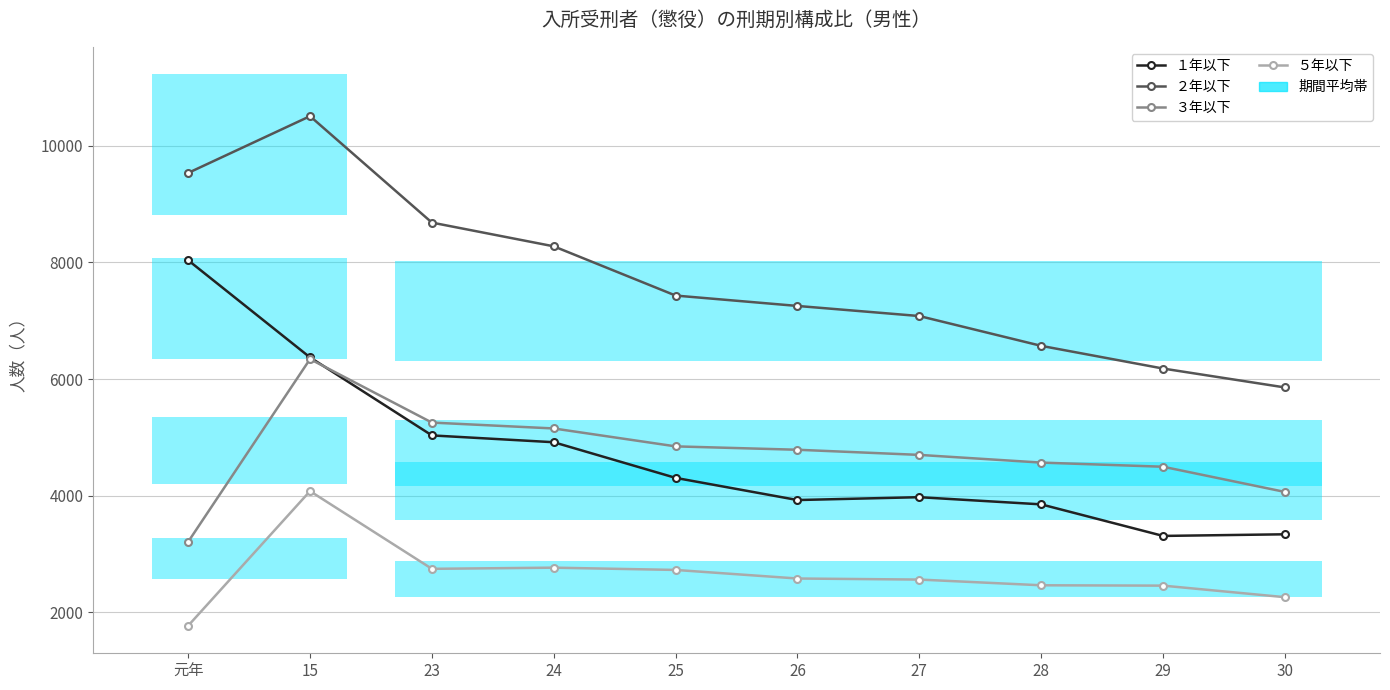

What is the label of the 5th point from the right?

26